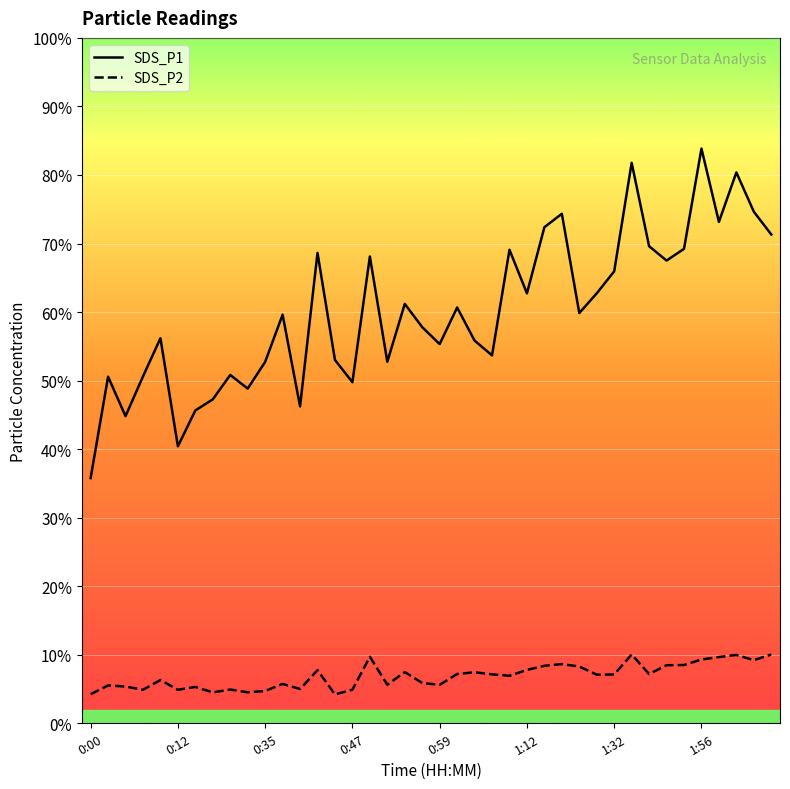

The SDS_P2 series shows 44.6 at 28. True or false?

False